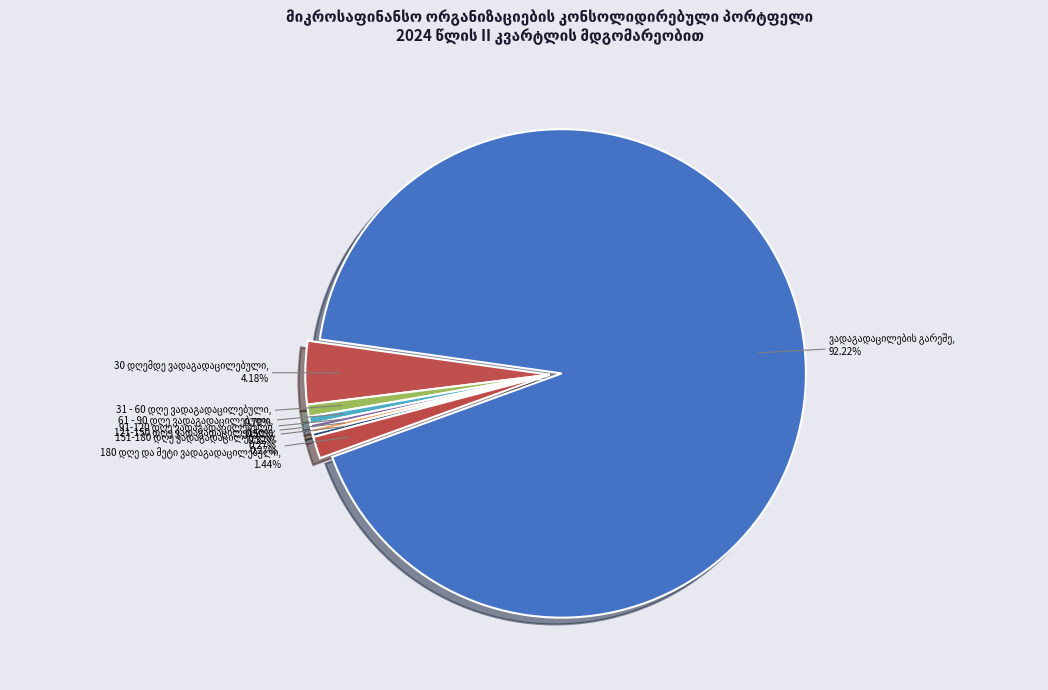

Which category has the smallest portion of the pie?

151-180 დღე ვადაგადაცილებული